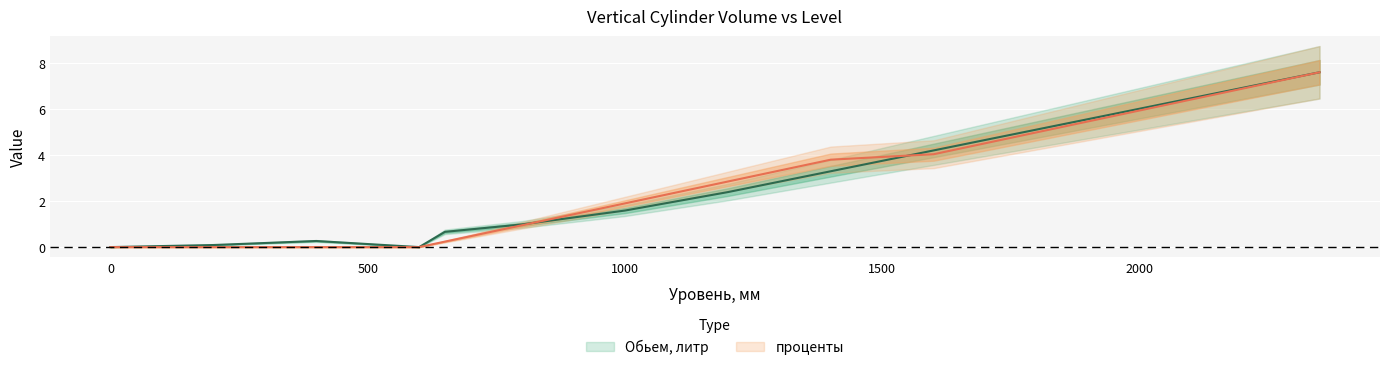

True or false: проценты has more than 2 points higher than both neighbors.

False